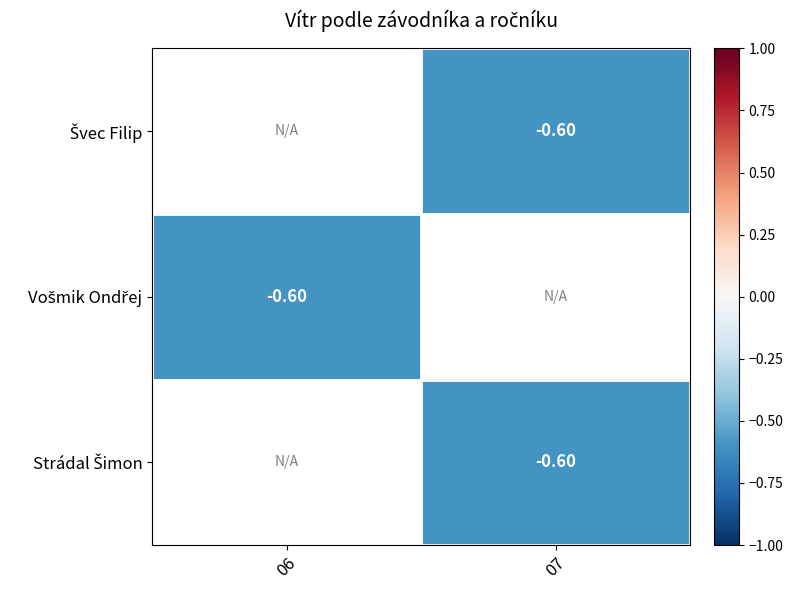

List the series in order of their overall mean, highest first.

Švec Filip, Vošmik Ondřej, Strádal Šimon